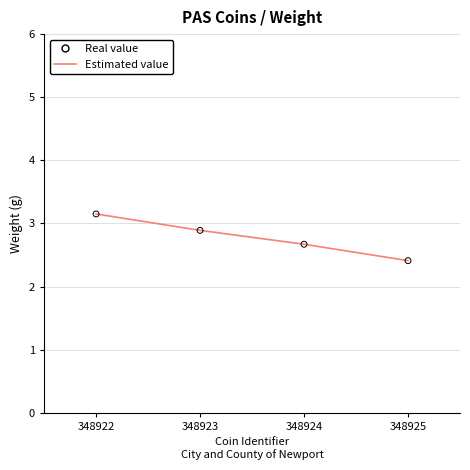

What is the change in value from 348922 to 348924?

-0.5